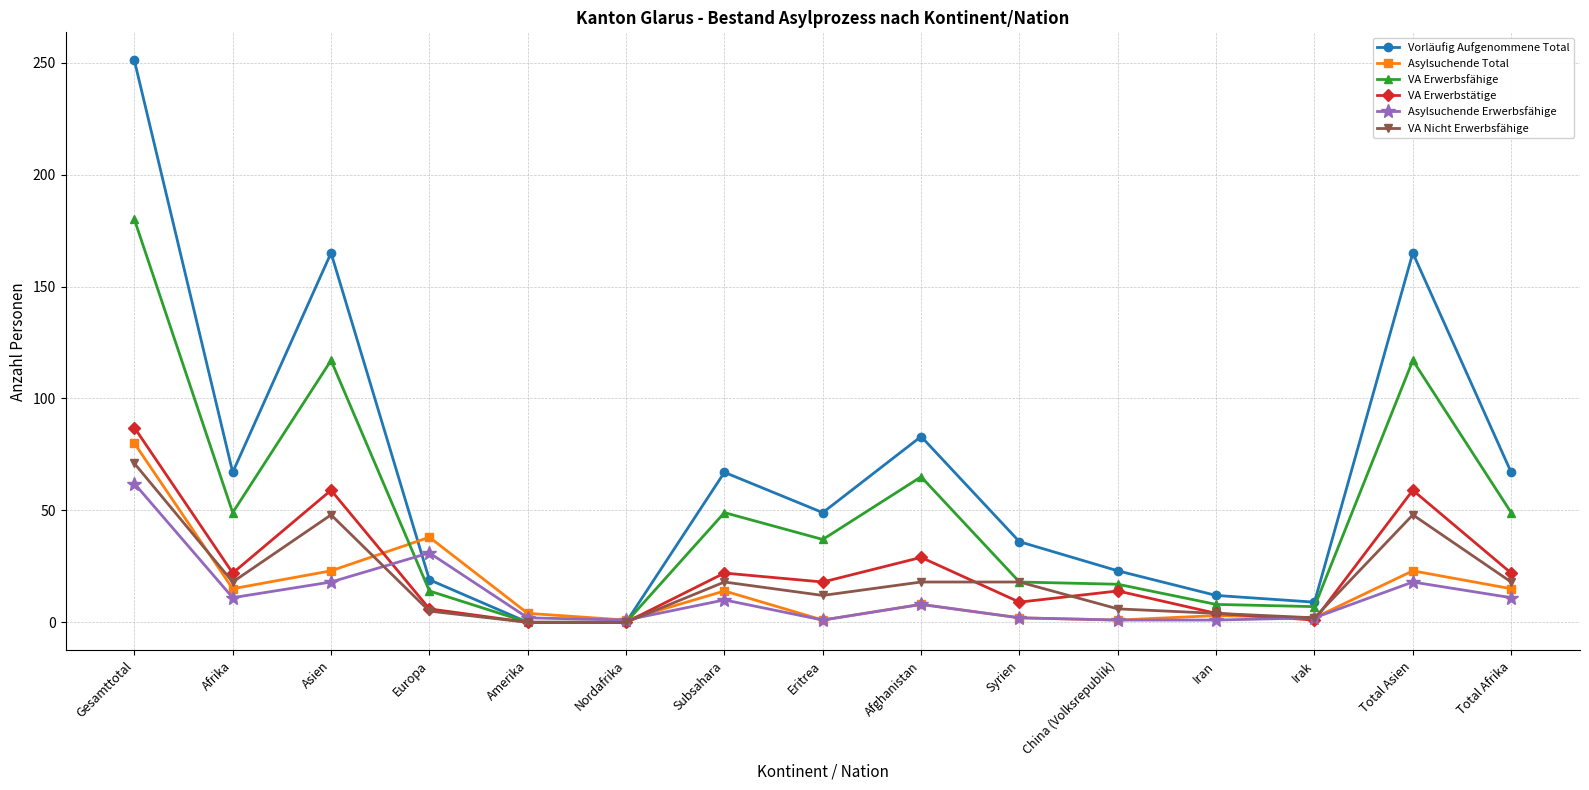

True or false: Vorläufig Aufgenommene Total has a value of 53 at Afghanistan.

False